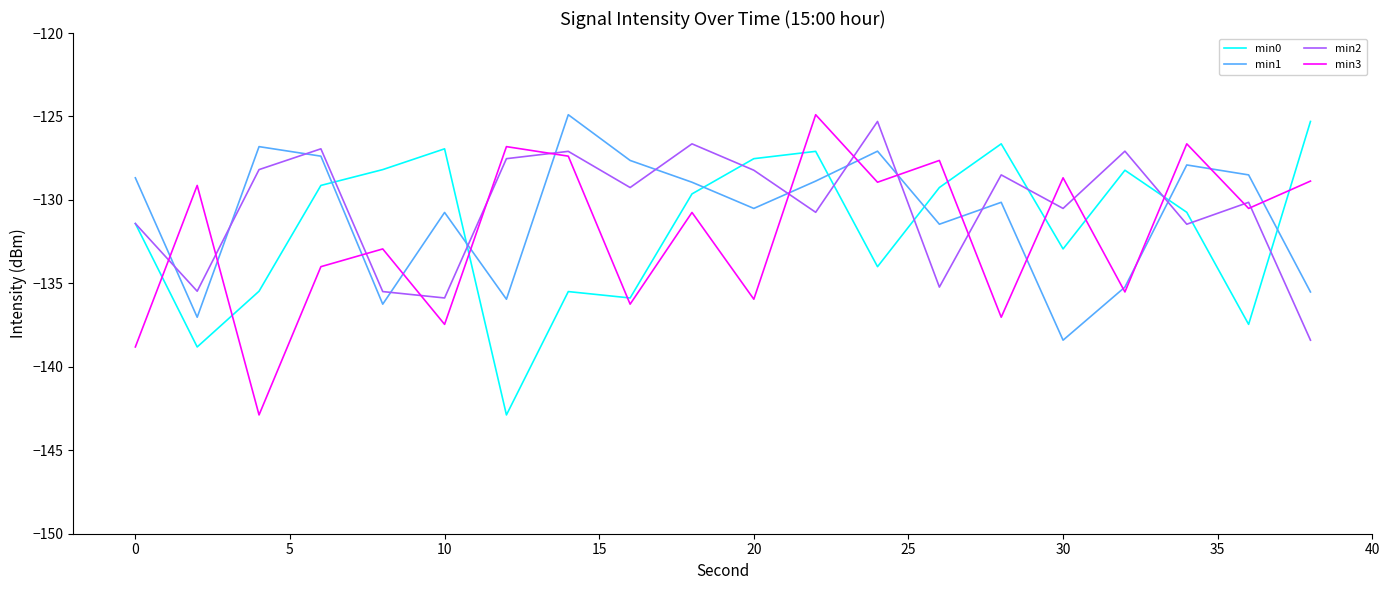

What are all the series names shown in the legend?

min0, min1, min2, min3